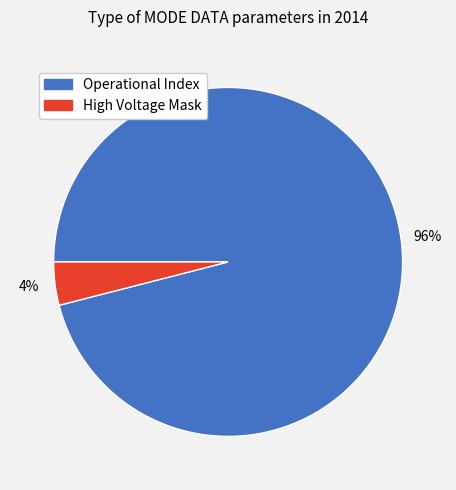

Which slice is the smallest?

High Voltage Mask